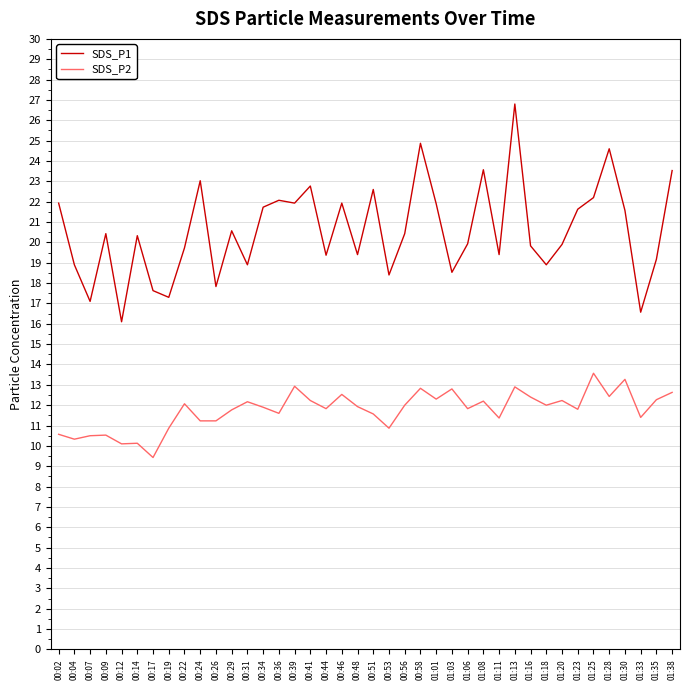

True or false: SDS_P1 and SDS_P2 cross at least once.

False